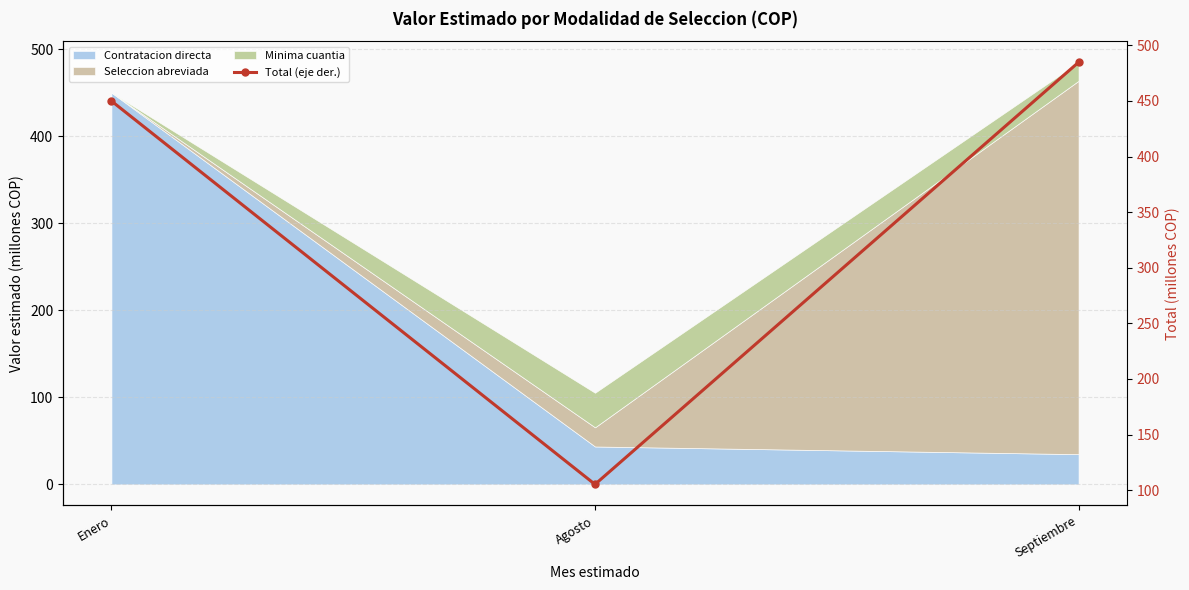

What is the greatest value displayed?

484.8